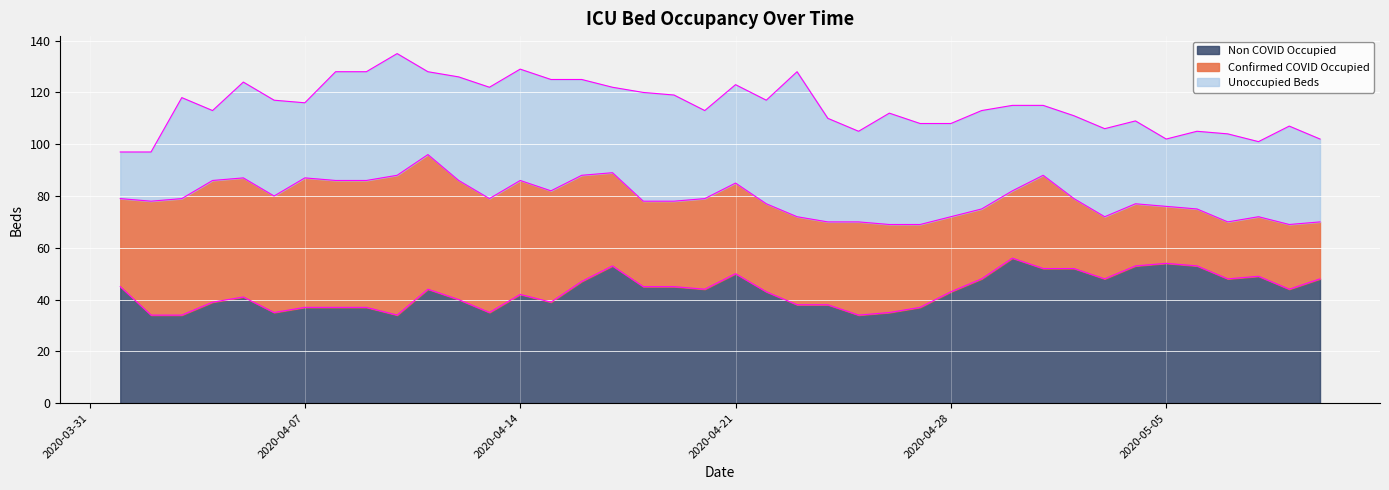

What is the sum of all Unoccupied edge values?

4603